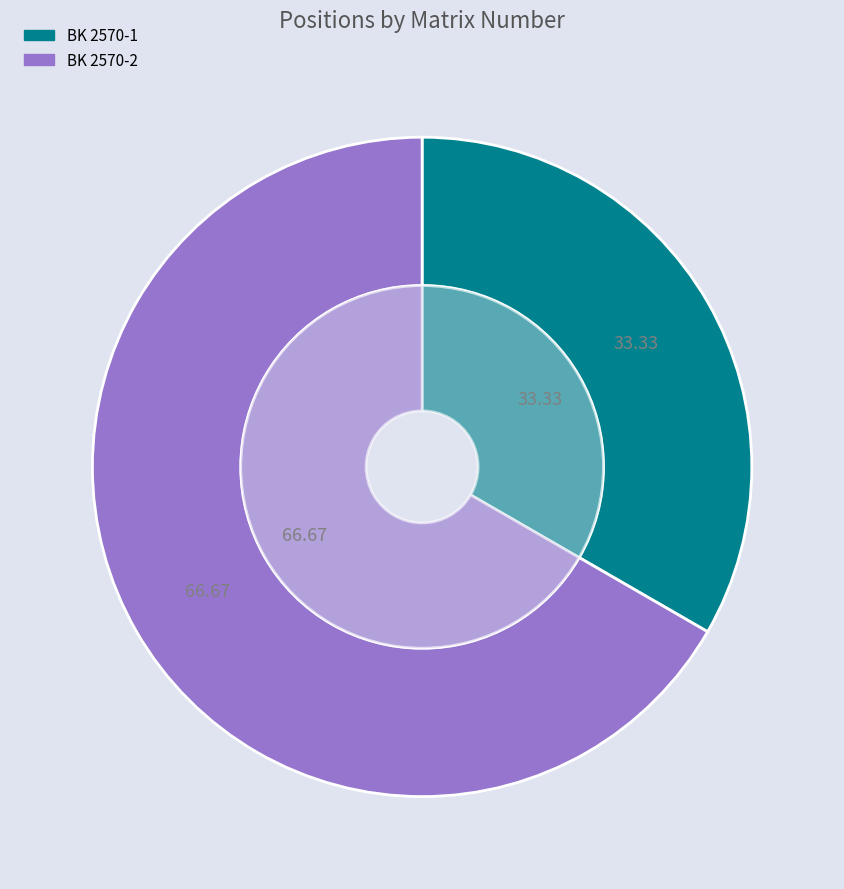

What is the ratio of the value at BK 2570-2 to the value at BK 2570-1?

2.0